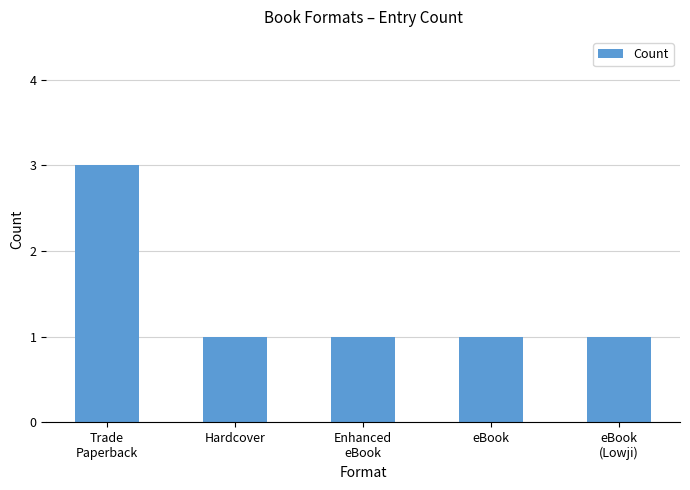

What is the greatest value displayed?

3